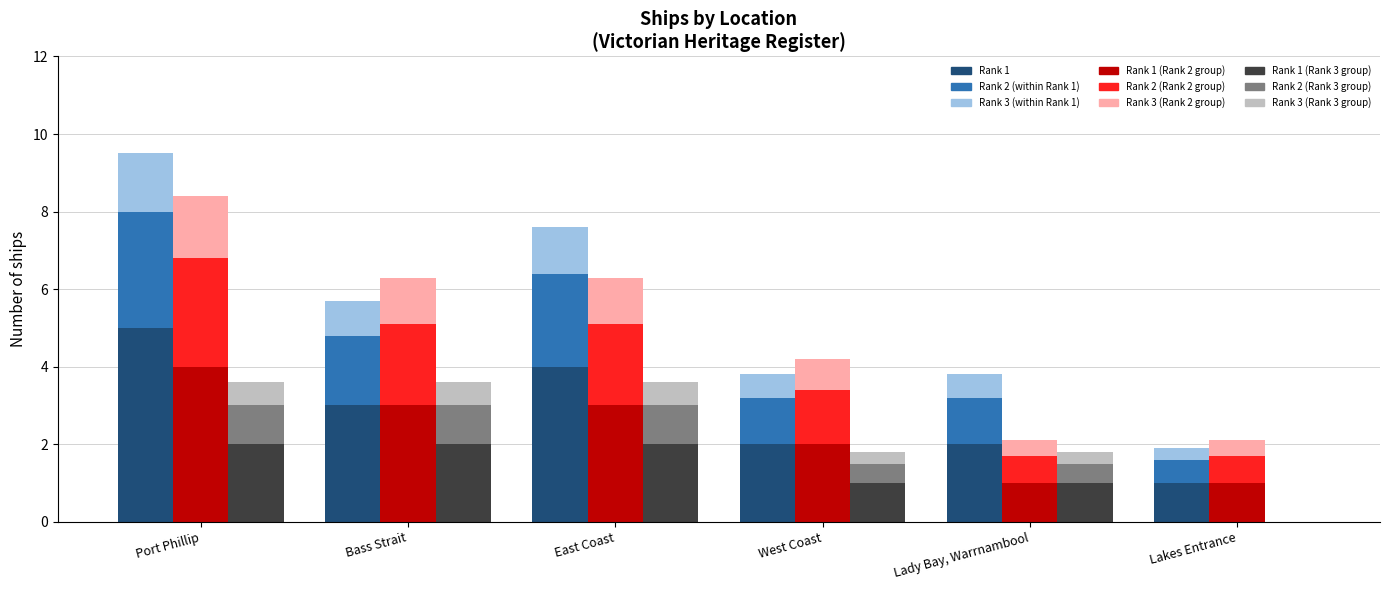

The Rank 1 series shows 2 at Bass Strait. True or false?

False